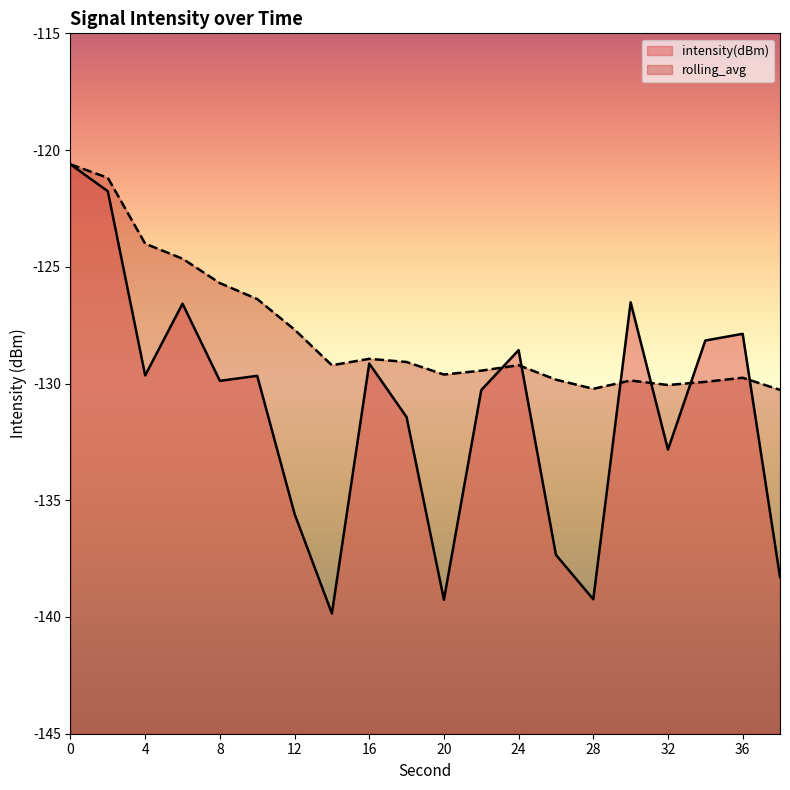

Between 10 and 18, which is larger?

10